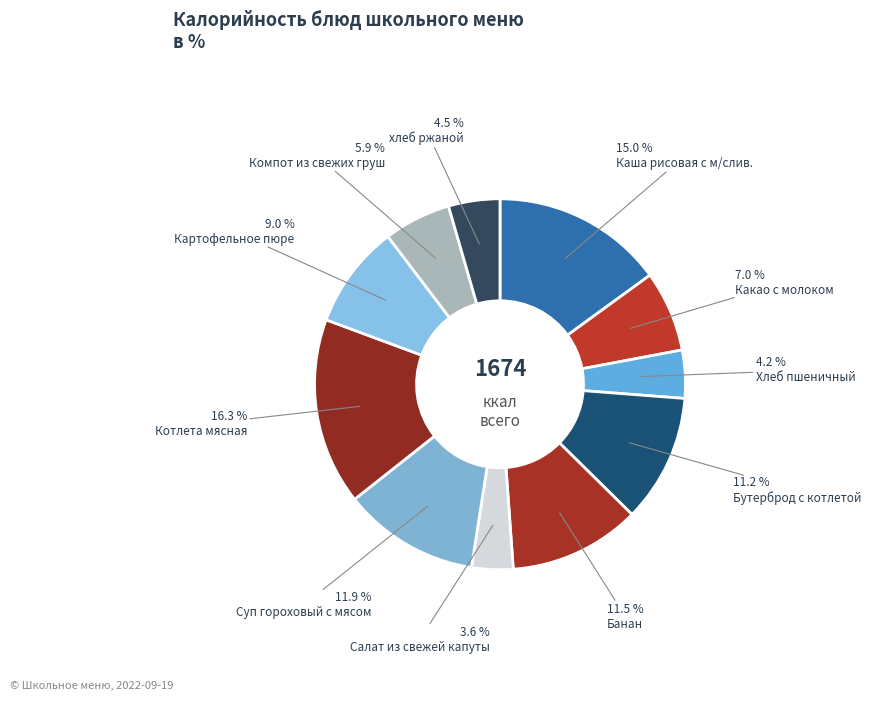

Which slice is the smallest?

Салат из свежей капуты